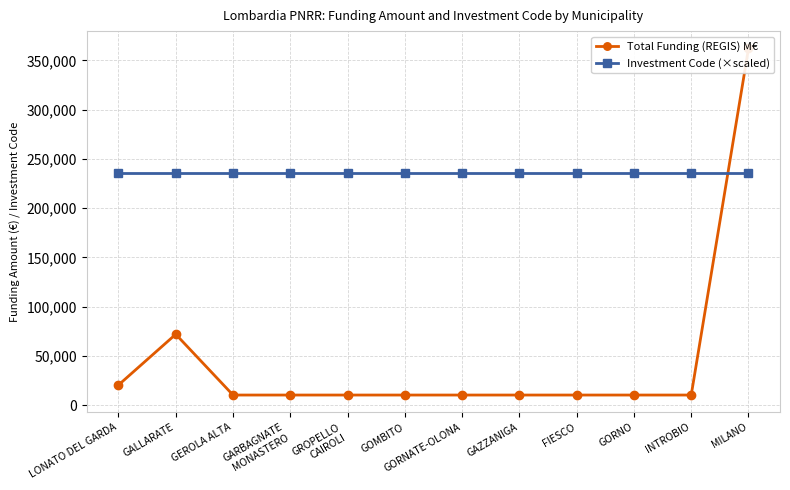

At which label does Investment Code (×scaled) reach its peak?

LONATO DEL GARDA